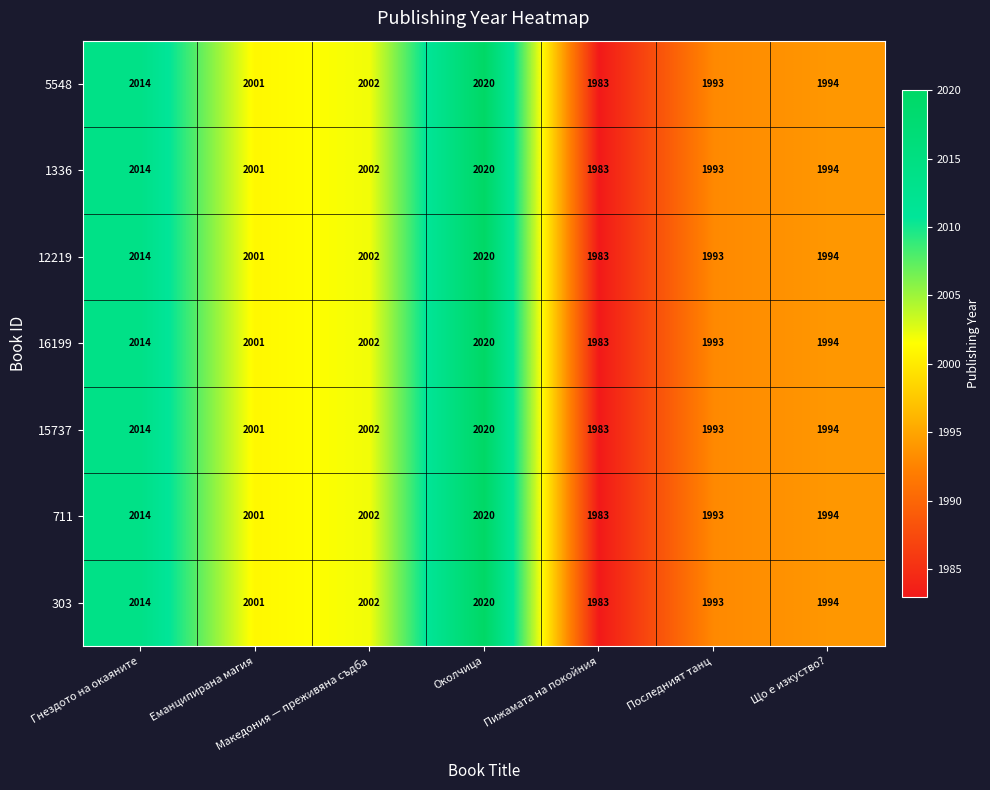

What is the sum of the 5548 values at Що е изкуство? and Македония — преживяна съдба?

3996